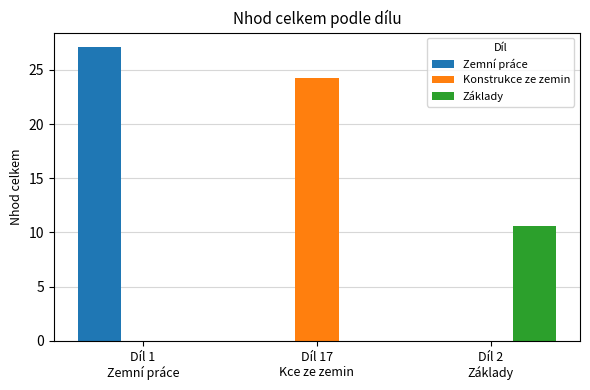

What is the highest value of the Zemní práce series?

27.1